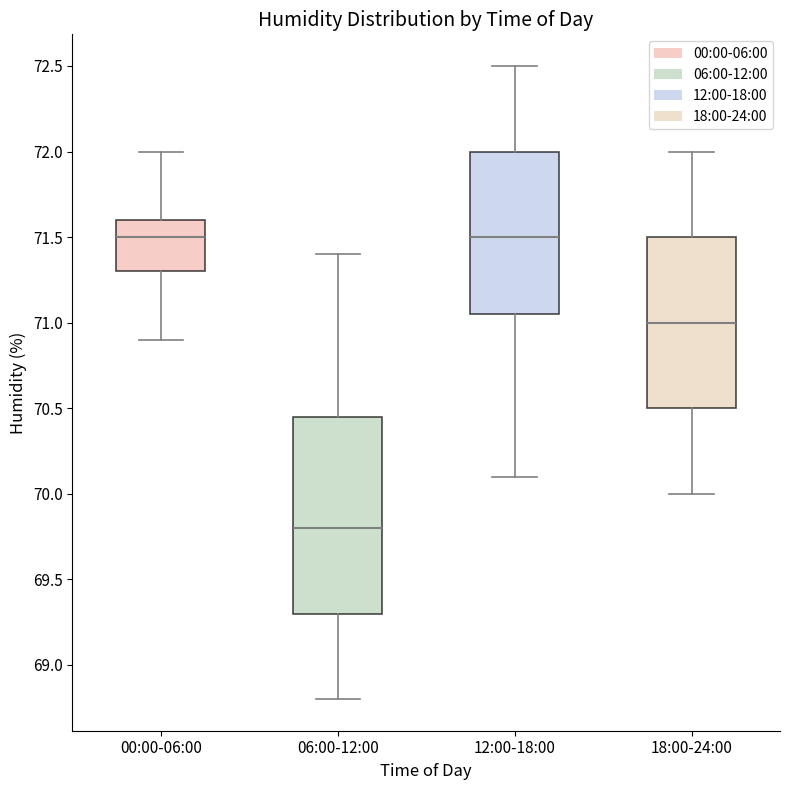

Reading left to right, read every box against the y-axis: the position of its median line, the range the box covers, and the ends of its whiskers. The values are not printed on the chart, so give them approximately, as read against the axis.

00:00-06:00: median 71.50, box 71.30 to 71.60, whiskers 70.90 to 72.00
06:00-12:00: median 69.80, box 69.30 to 70.45, whiskers 68.80 to 71.40
12:00-18:00: median 71.50, box 71.05 to 72.00, whiskers 70.10 to 72.50
18:00-24:00: median 71.00, box 70.50 to 71.50, whiskers 70.00 to 72.00